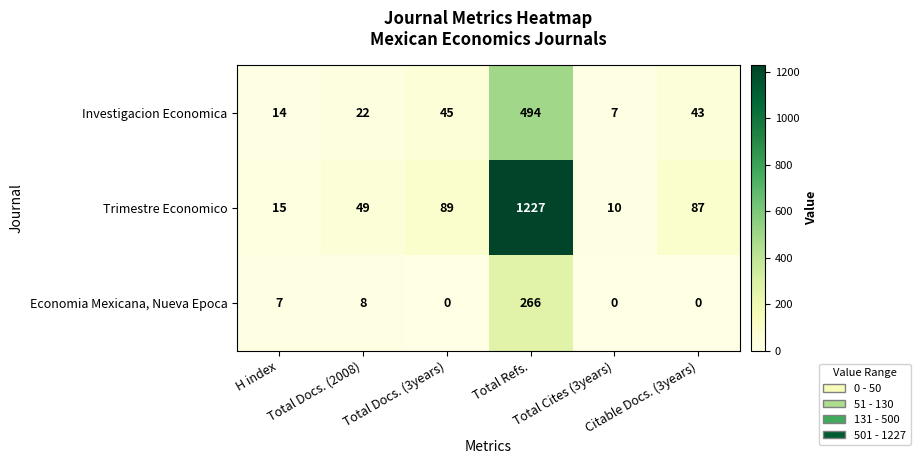

Count the number of categories in the chart.

6